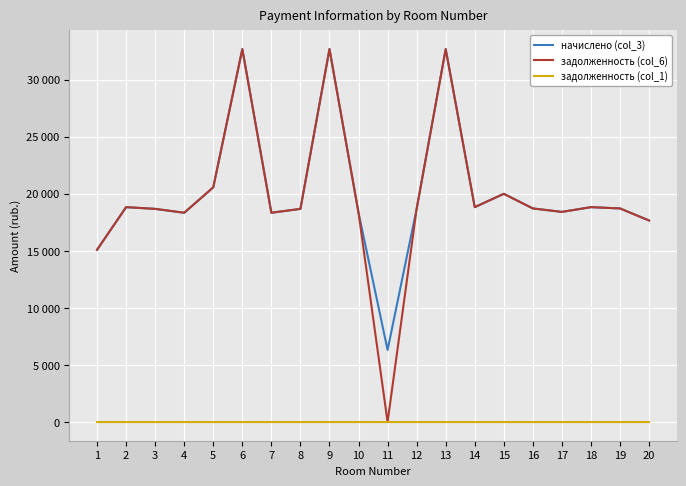

What are all the series names shown in the legend?

начислено (col_3), задолженность (col_6), задолженность (col_1)